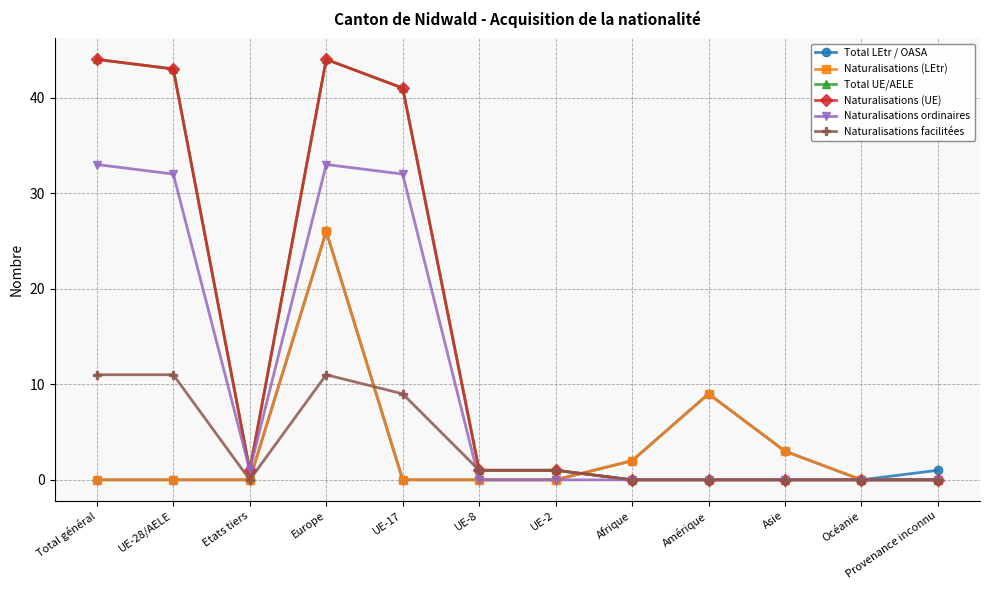

Rank the categories by Naturalisations ordinaires value from highest to lowest.

Total général, Europe, UE-28/AELE, UE-17, Etats tiers, UE-8, UE-2, Afrique, Amérique, Asie, Océanie, Provenance inconnu